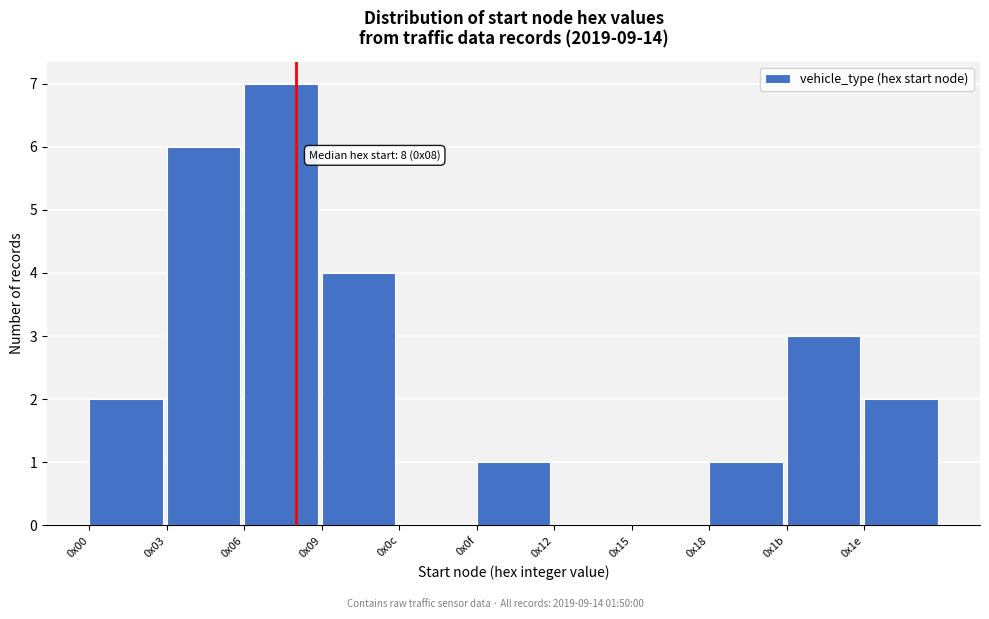

Reading left to right, list all the values displayed in this chart.

0x00=2	0x03=6	0x06=7	0x09=4	0x0c=0	0x0f=1	0x12=0	0x15=0	0x18=1	0x1b=3	0x1e=2